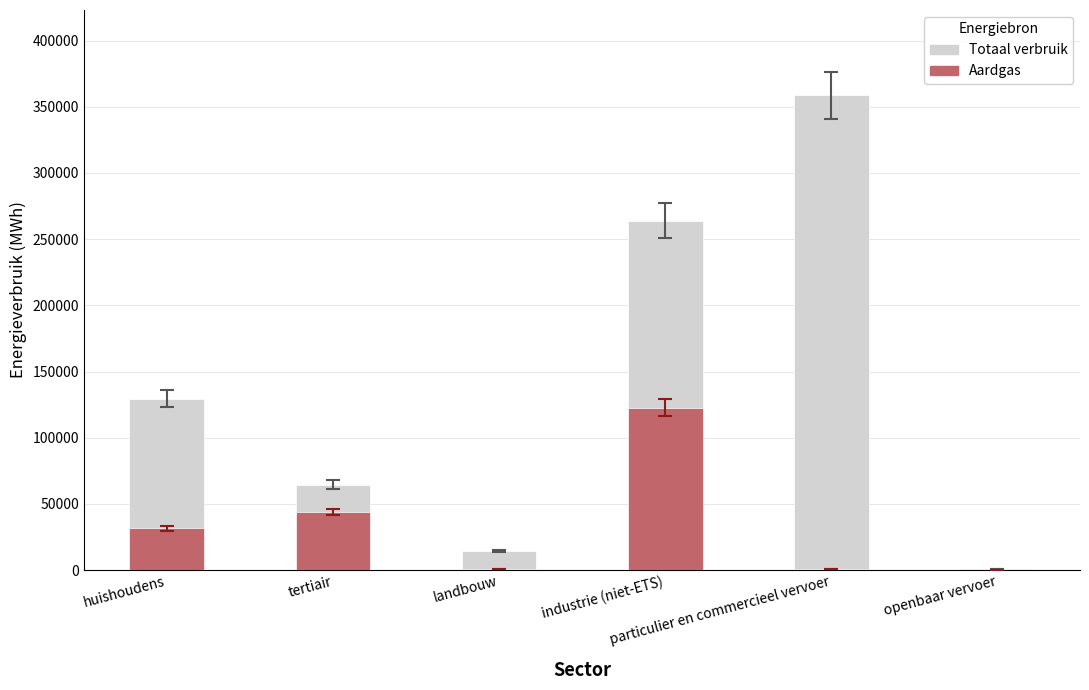

Reading left to right, transcribe all the data shown in this chart.

Totaal verbruik: 129412.6	64560.8	14223.3	263770.3	358585.2	683.1
Aardgas: 31440.5	43737.5	584.8	122765.8	486.8	0.0